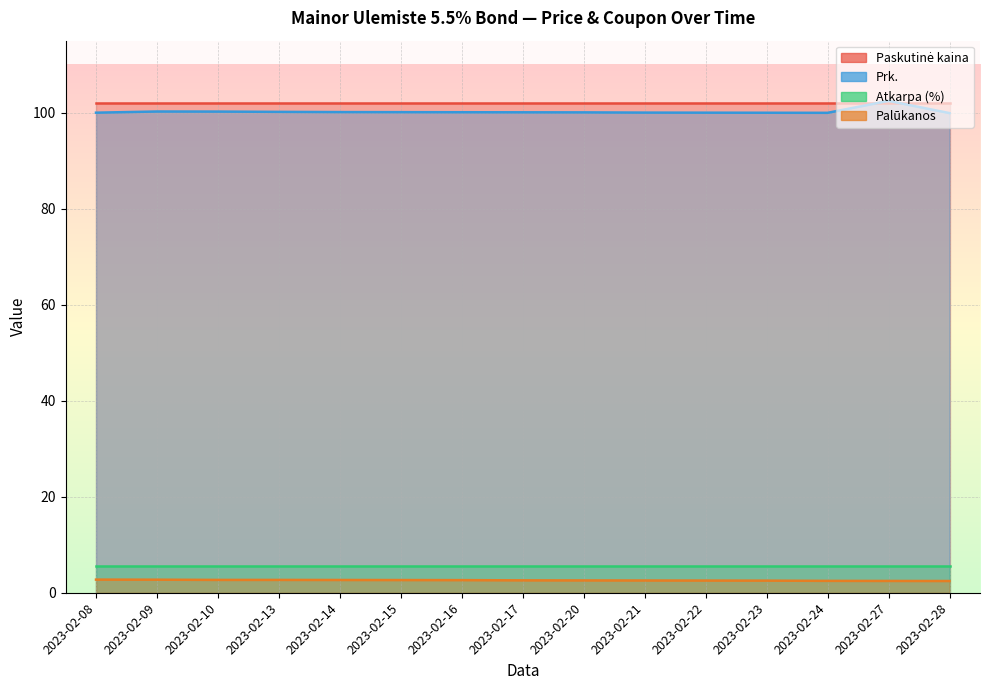

Does the chart display data point markers on the line(s)?

No